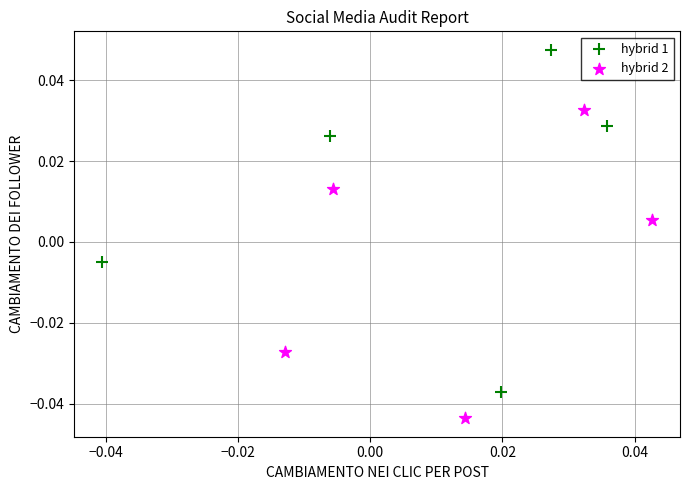

Which series has the widest spread of Y values?

hybrid 1